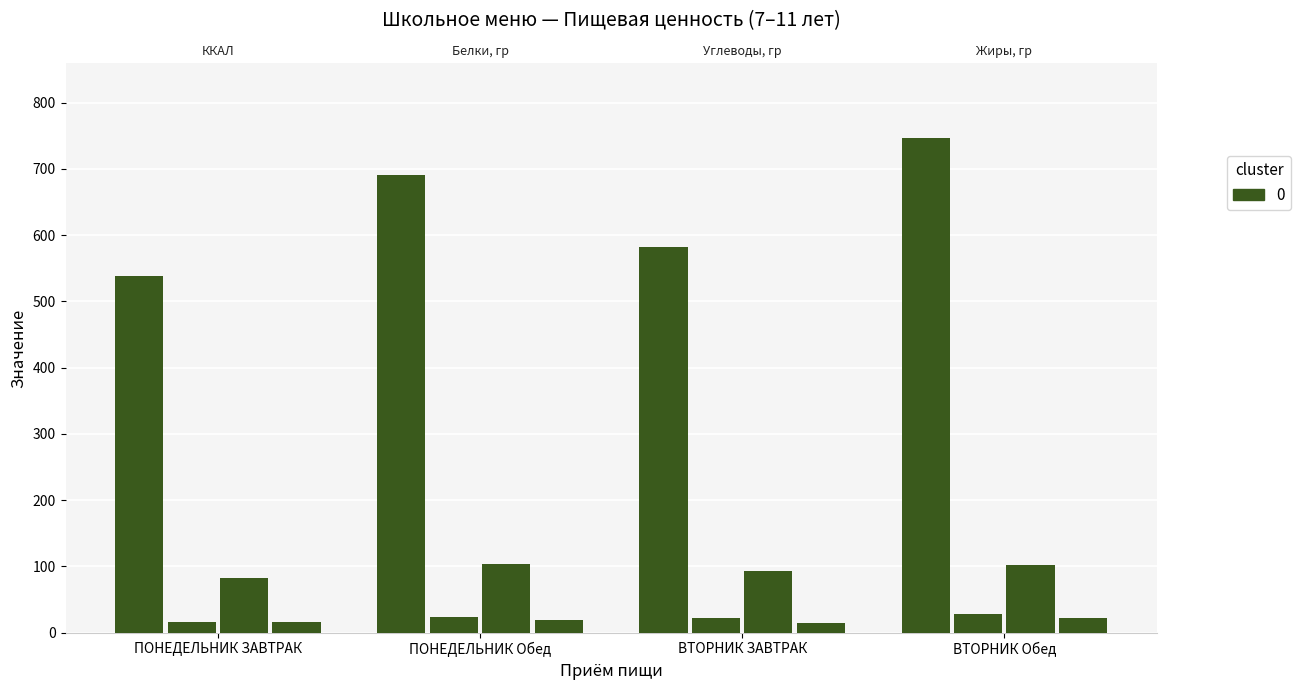

What value does the Жиры, гр series have at ПОНЕДЕЛЬНИК Обед?

19.4